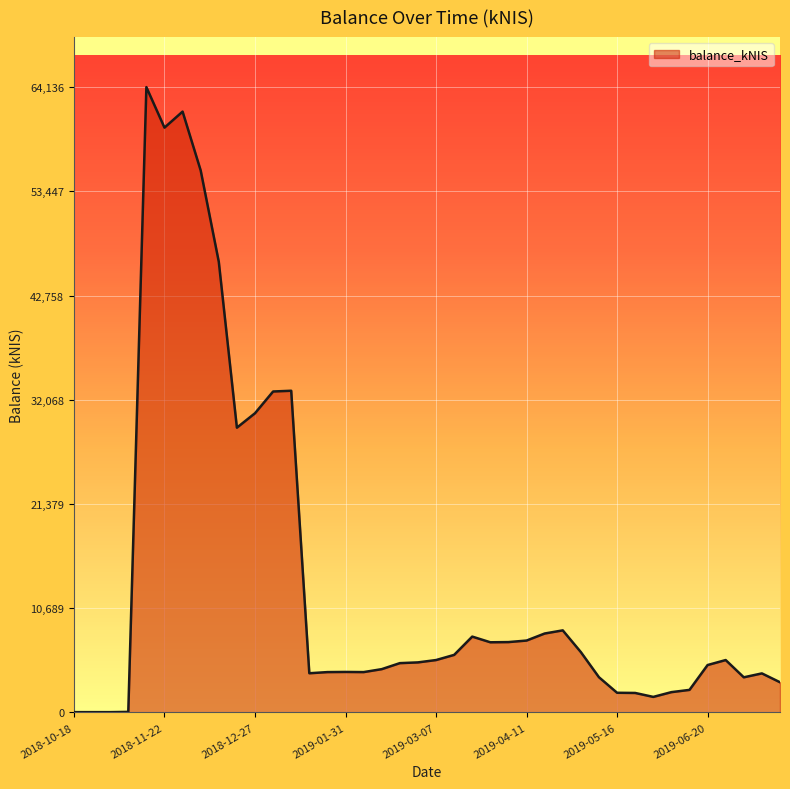

What is the maximum value shown in the chart?

64136.3